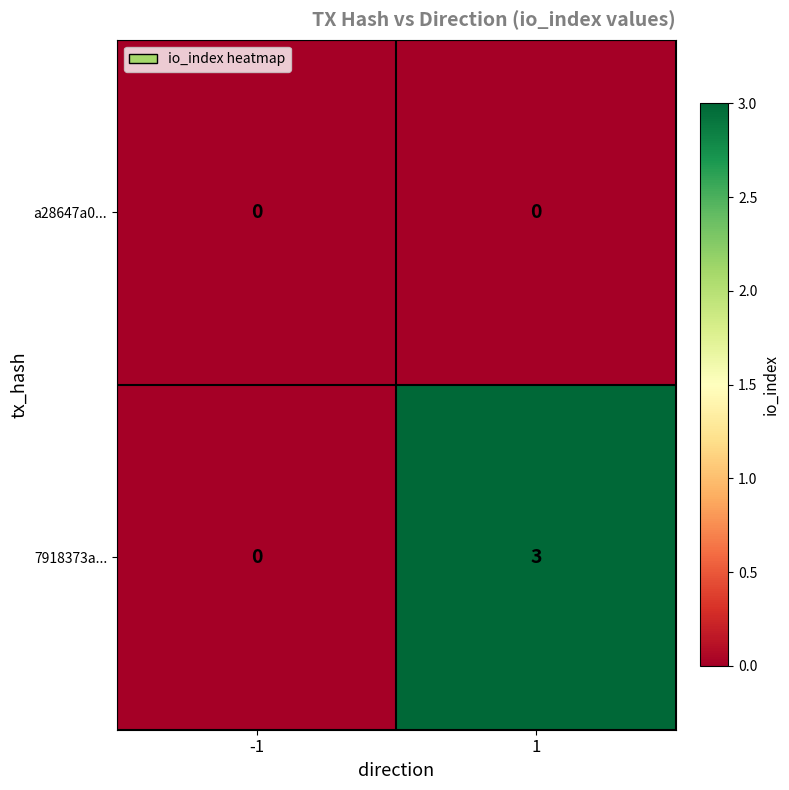

Which series has the largest total across all categories?

7918373a...